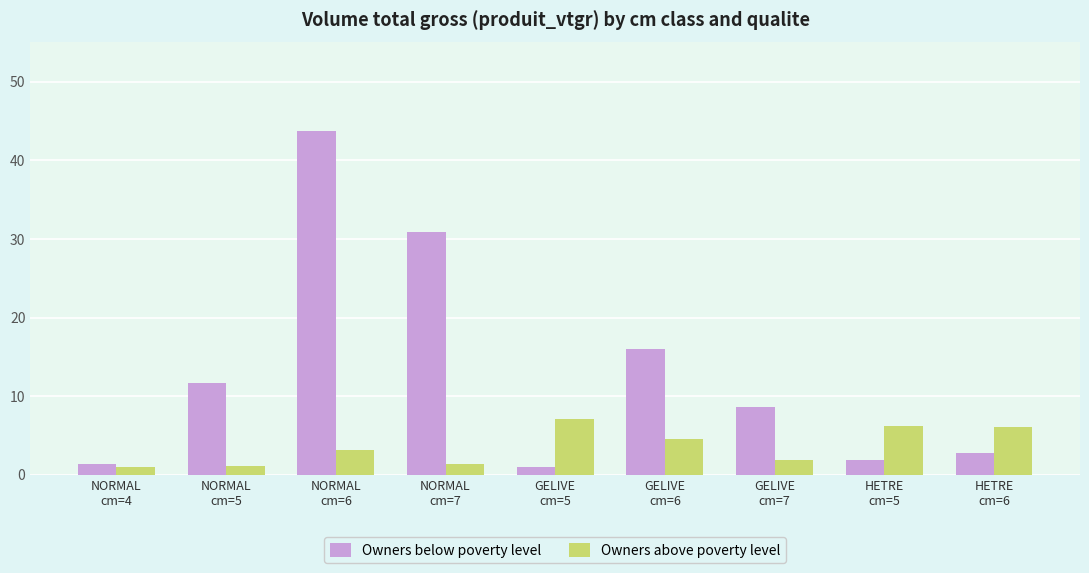

Which series has the largest total across all categories?

Owners below poverty level